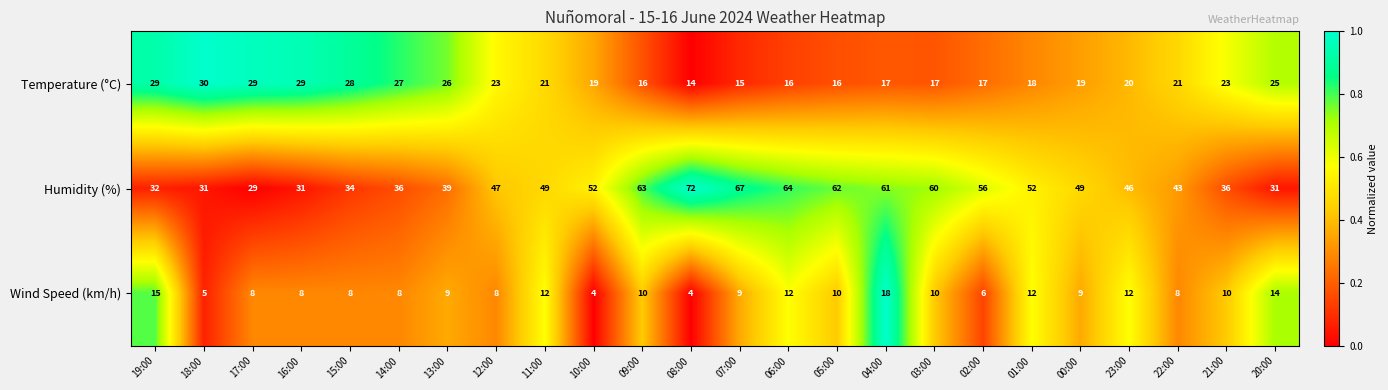

The Temperature (°C) series shows 16 at 05:00. True or false?

True